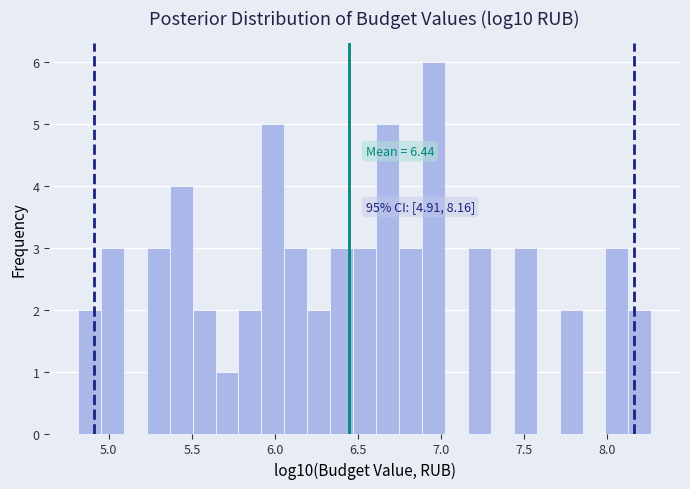

Around what value on the x-axis is the tallest bar? Give the approximate position of its centre, as read against the axis.

6.95